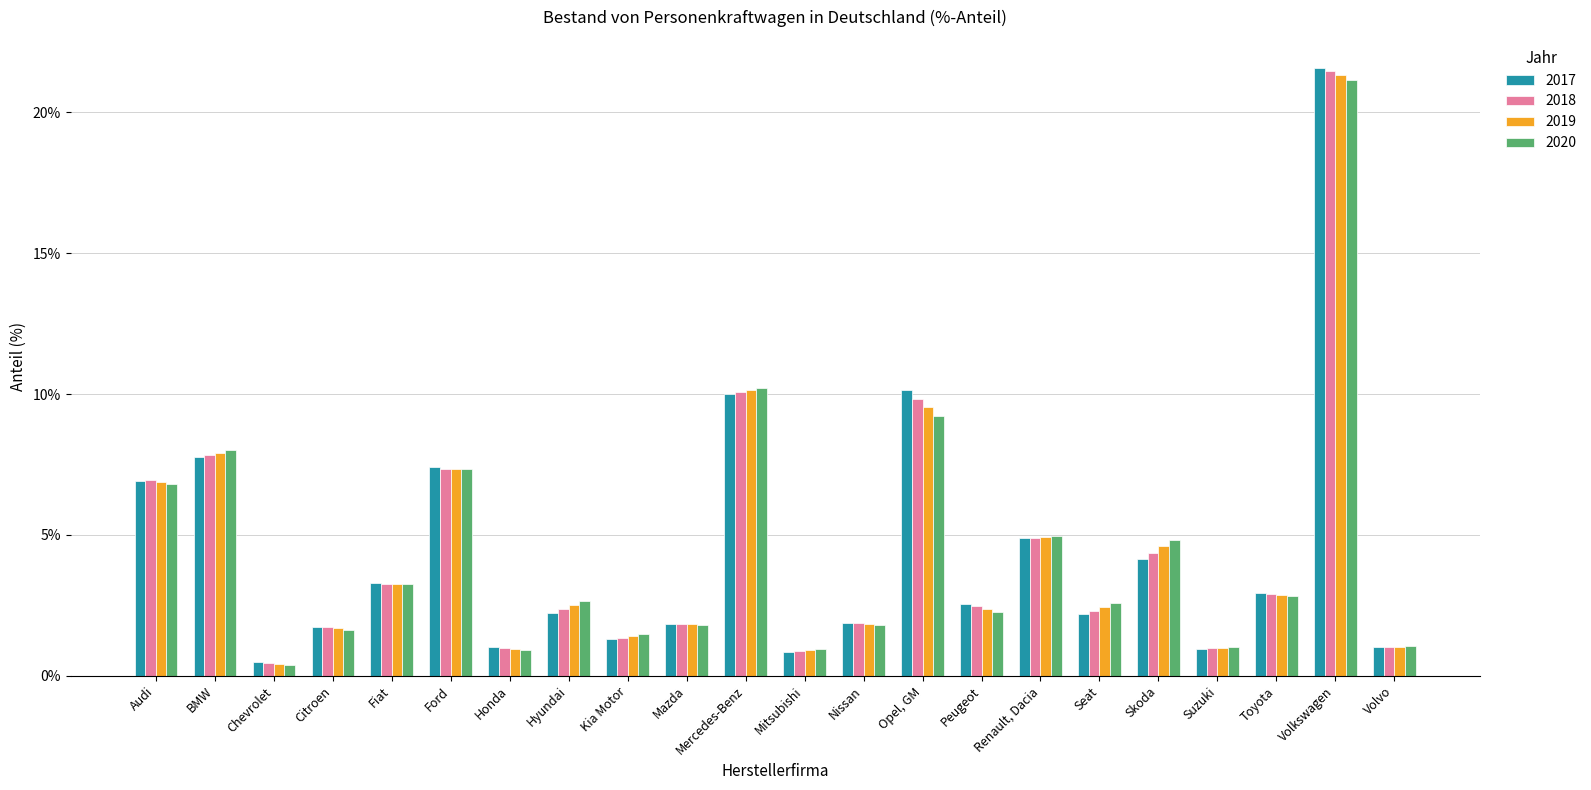

Rank the categories by 2018 value from highest to lowest.

Volkswagen, Mercedes-Benz, Opel, GM, BMW, Ford, Audi, Renault, Dacia, Skoda, Fiat, Toyota, Peugeot, Hyundai, Seat, Nissan, Mazda, Citroen, Kia Motor, Volvo, Honda, Suzuki, Mitsubishi, Chevrolet